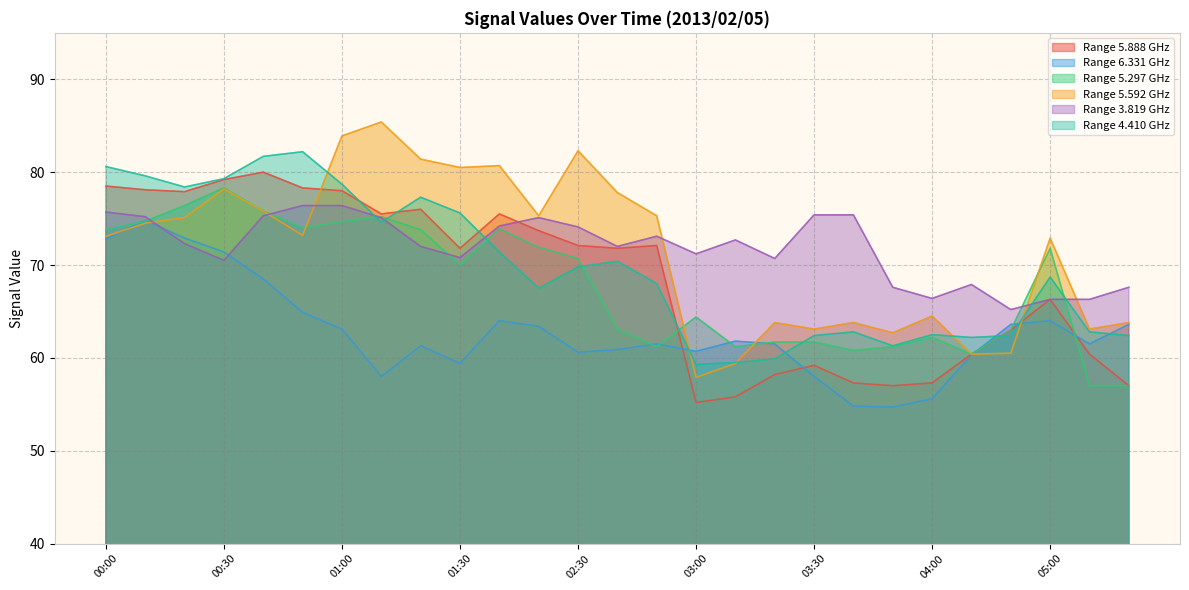

True or false: 5.297 has a value of 18.0 at 02:40.

False